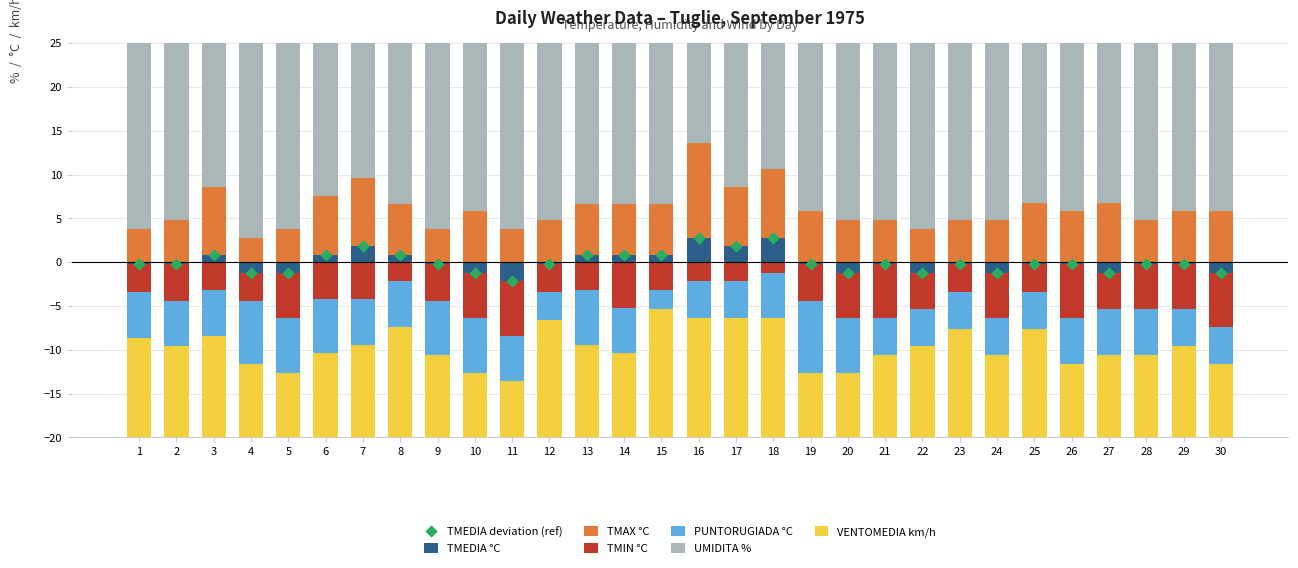

Which series has the largest total across all categories?

UMIDITA %